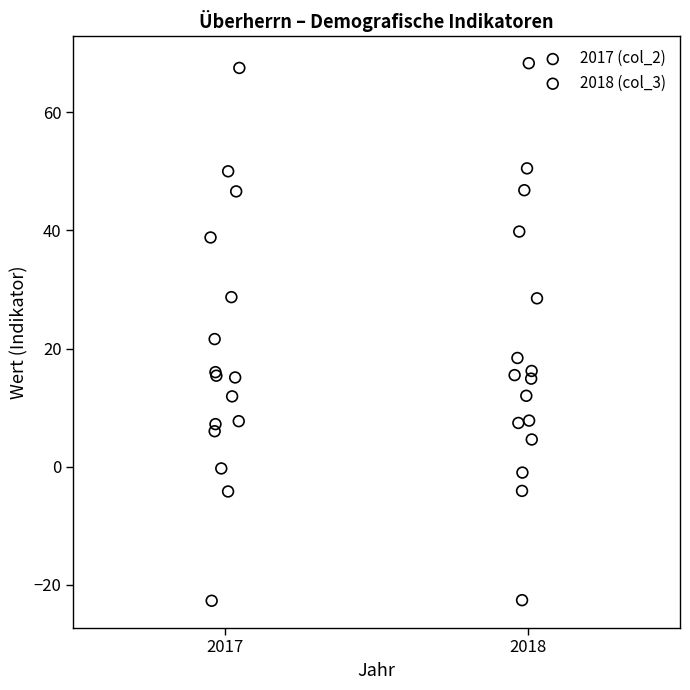

Which series has the largest Y range (max minus min)?

2018 (col_3)